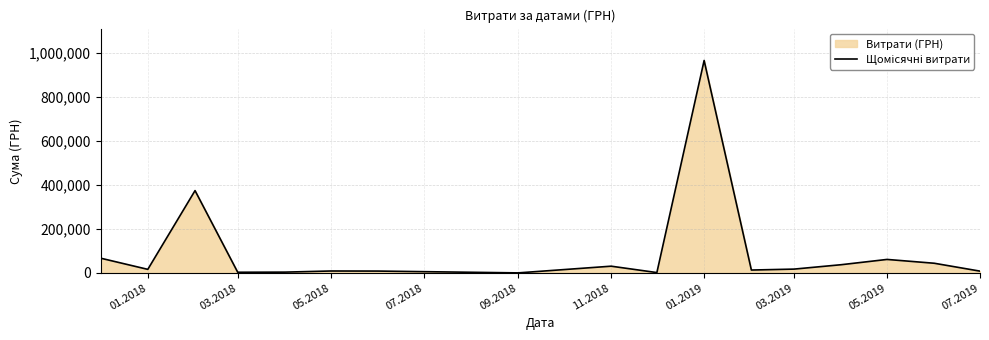

What is the difference between the maximum and minimum values?

964332.5